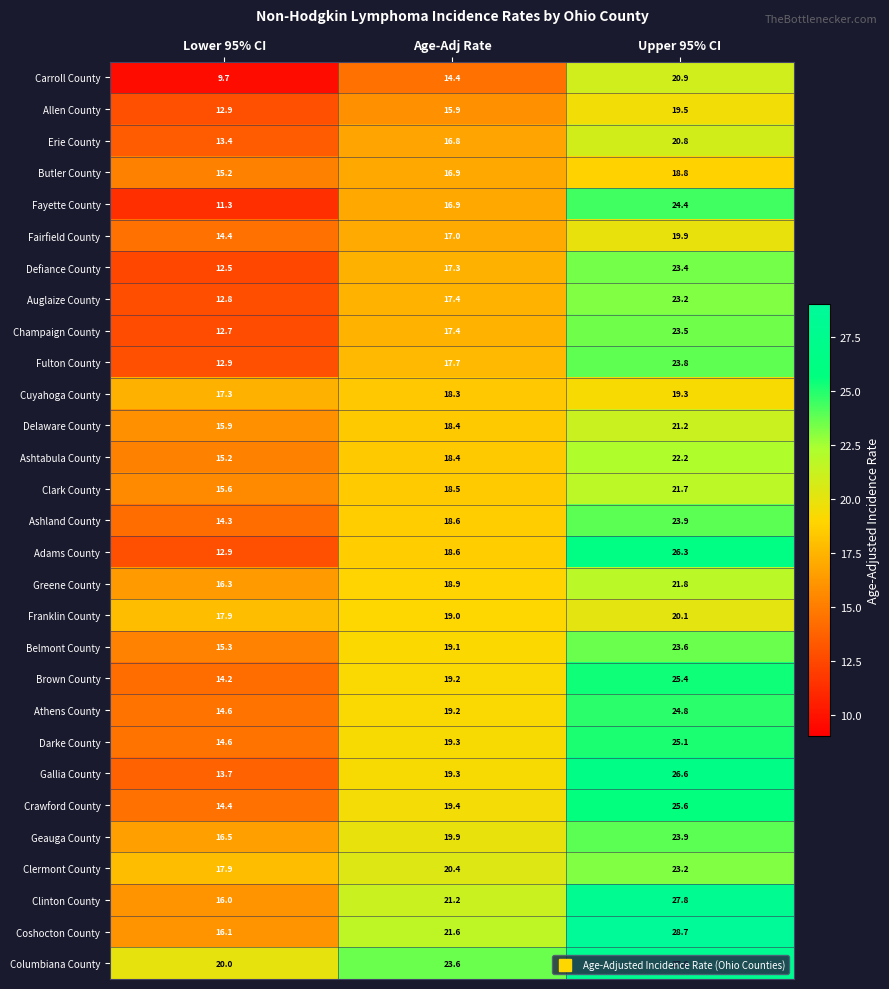

The value of Carroll County at Age-Adj Rate is 7.1. True or false?

False